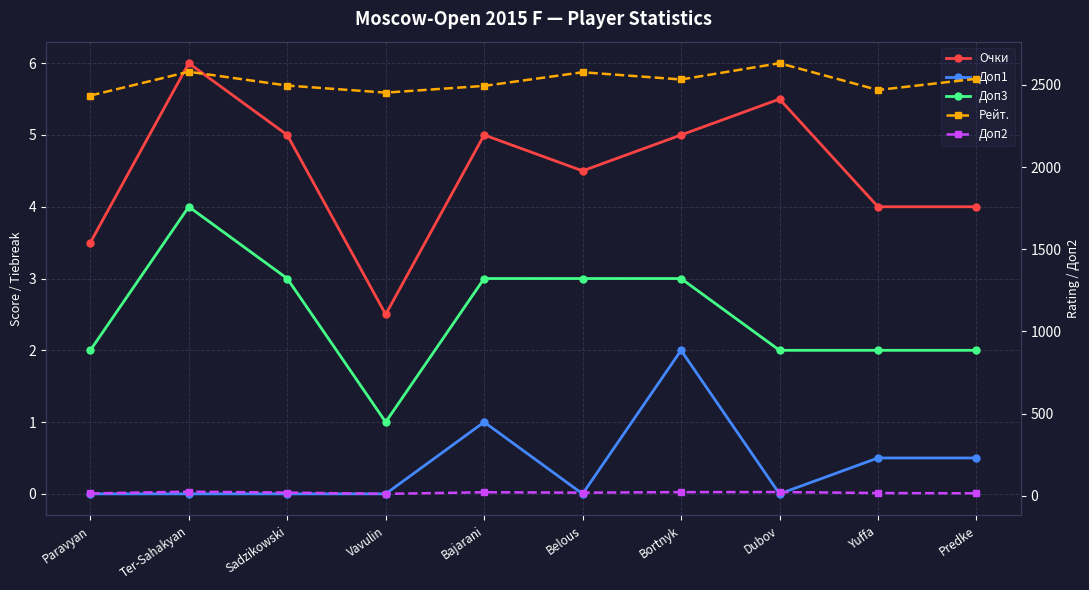

At which label does Очки first exceed 5?

Ter-Sahakyan